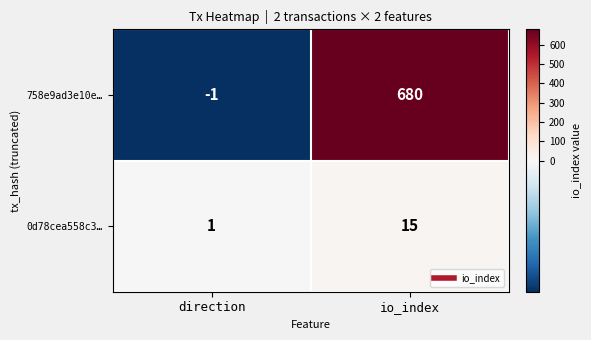

At which category is the sum across all series the highest?

io_index